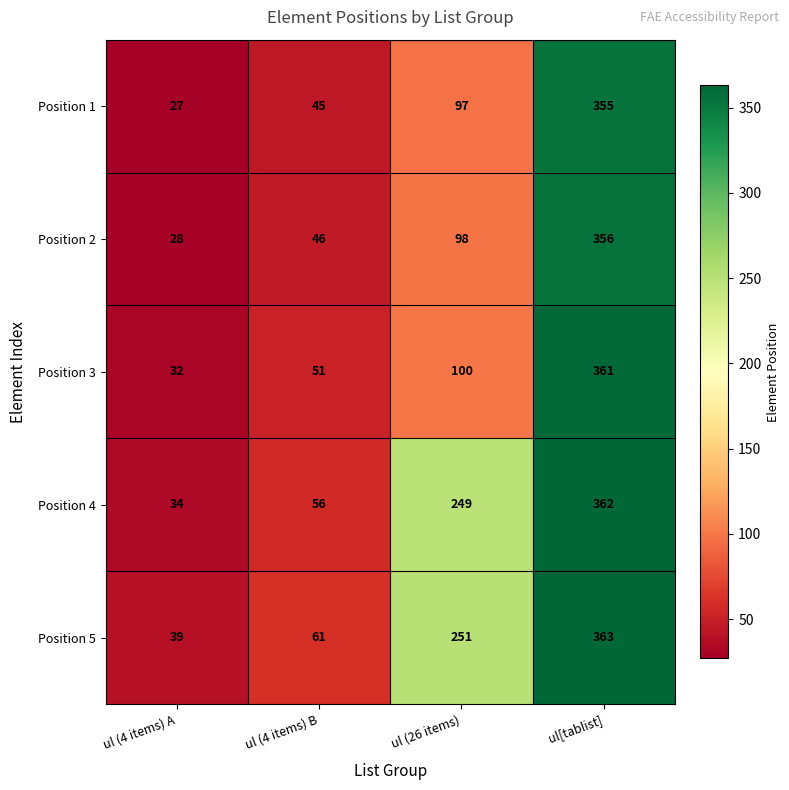

Read the Position 3 value at ul[tablist].

361